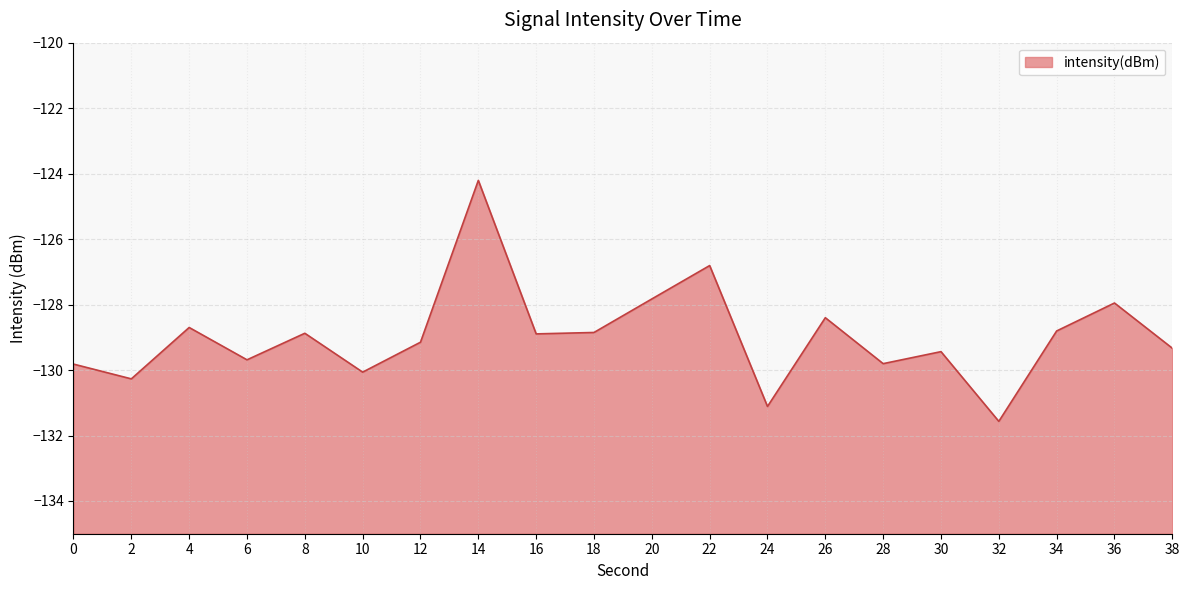

The value at 24 is -131.1. True or false?

True